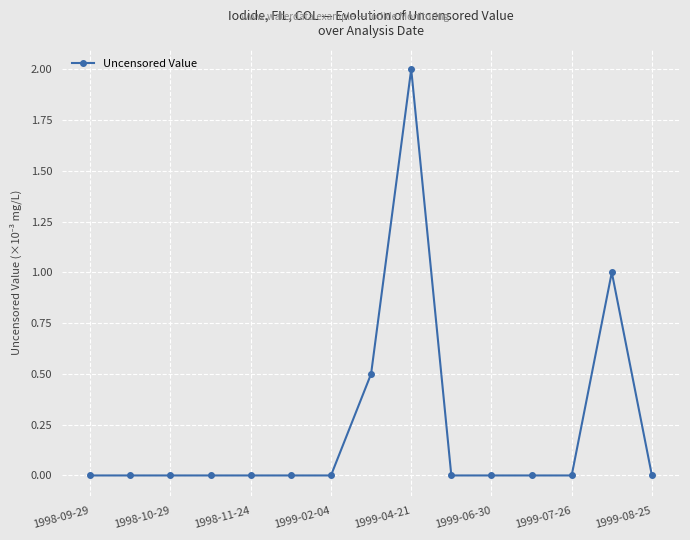

What is the difference between the maximum and second lowest values?

2.0